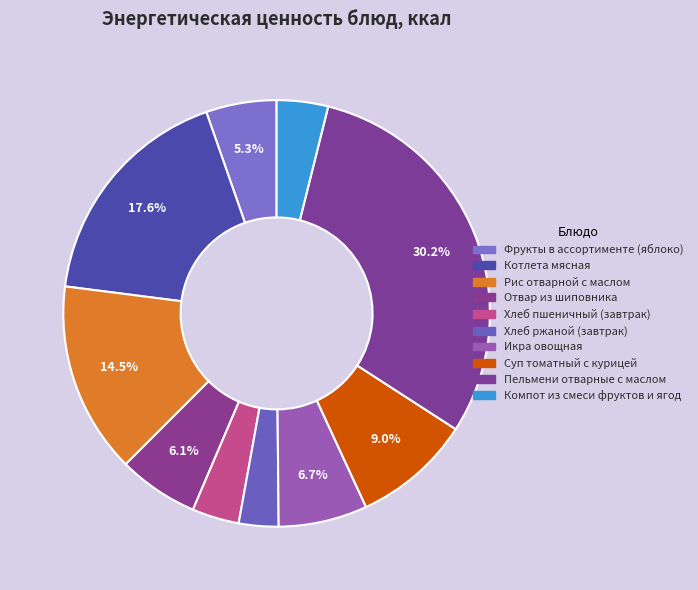

Is Хлеб пшеничный (завтрак) the majority of the pie?

No